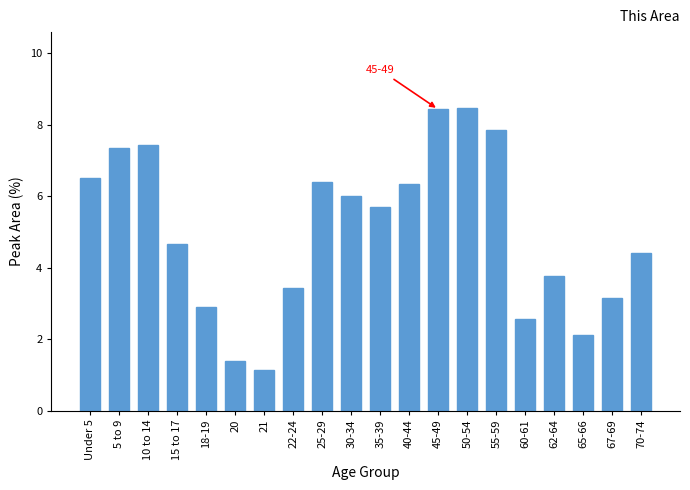

Reading left to right, transcribe all the data shown in this chart.

6.5	7.4	7.4	4.7	2.9	1.4	1.1	3.4	6.4	6.0	5.7	6.3	8.4	8.5	7.9	2.6	3.8	2.1	3.1	4.4